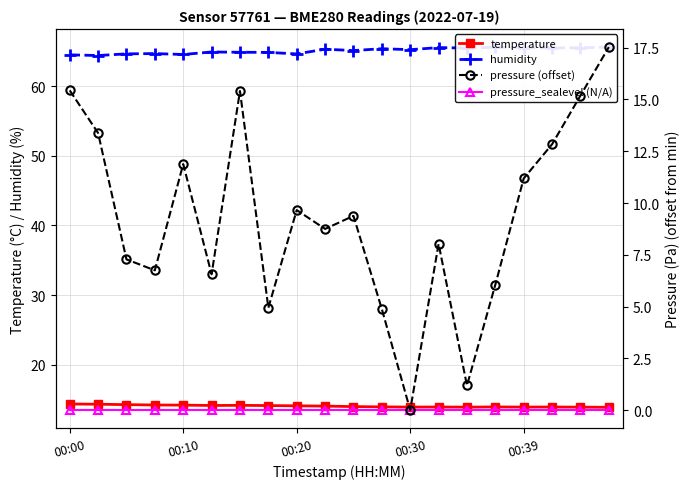

True or false: pressure_sealevel (N/A) and temperature cross at least once.

False